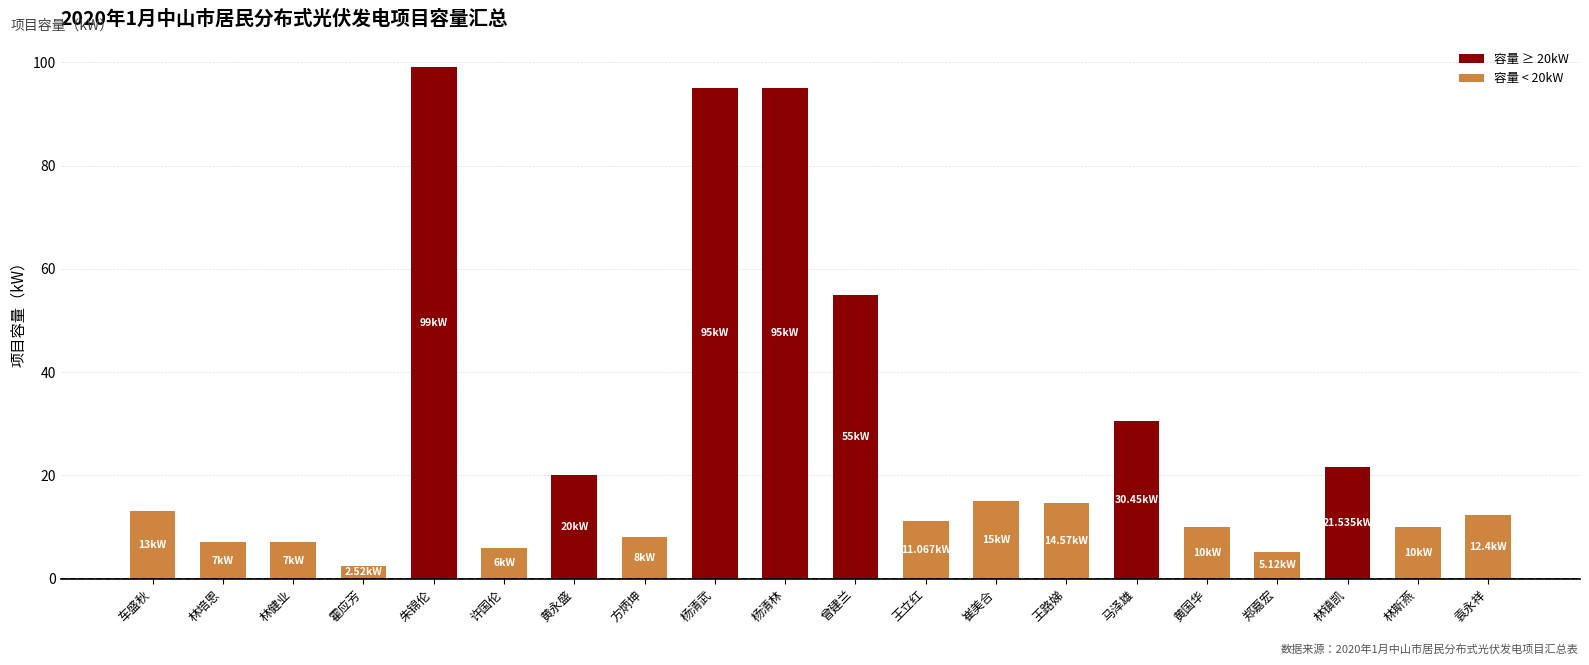

What is the average value?

26.9